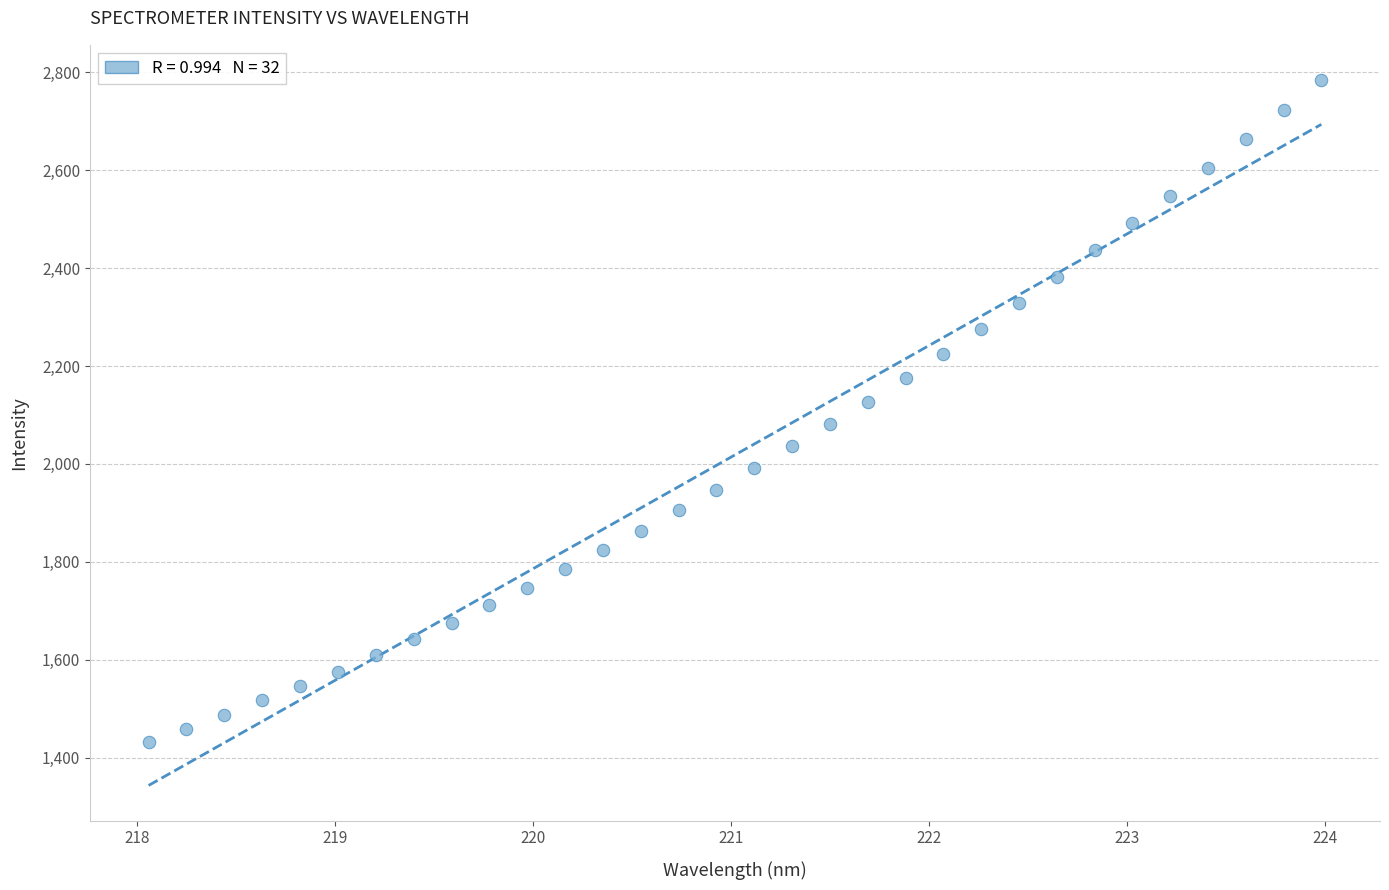

What is the range of Y values (max minus min)?

1351.9